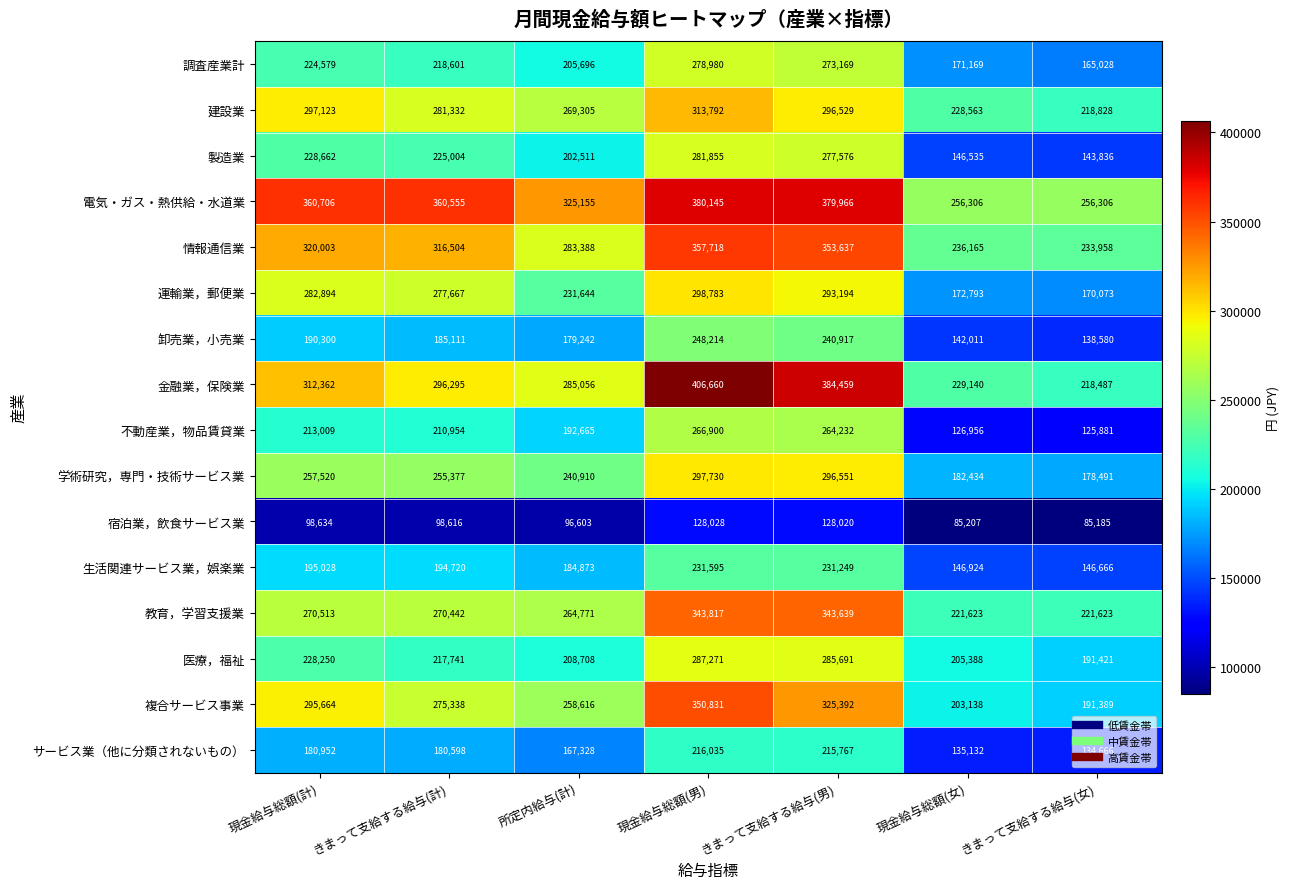

What is the difference between the highest and lowest values at 現金給与総額(計)?

262072